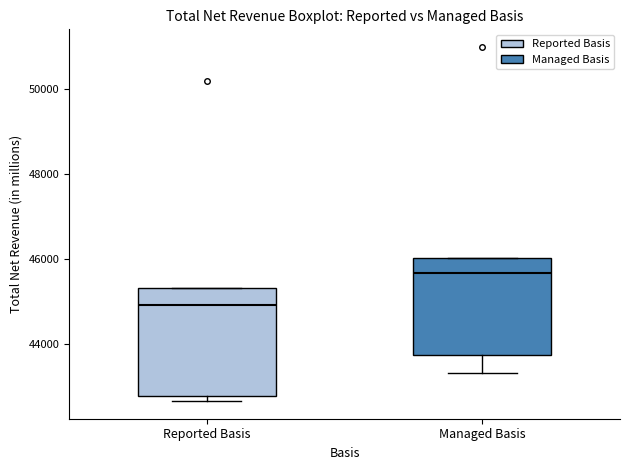

Reading left to right, transcribe this box plot: for each box, give where its median line is, the range the box spans, and where its two whiskers end, as read against the y-axis. The values are not printed on the chart, so give them approximately, as read against the axis.

Reported Basis: median 45000, box 42800 to 45400, whiskers 42600 to 45400
Managed Basis: median 45600, box 43800 to 46000, whiskers 43400 to 46000